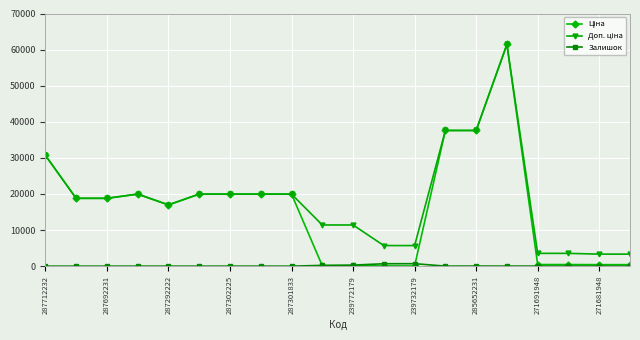

At how many categories does at least one series exceed 13934?

12